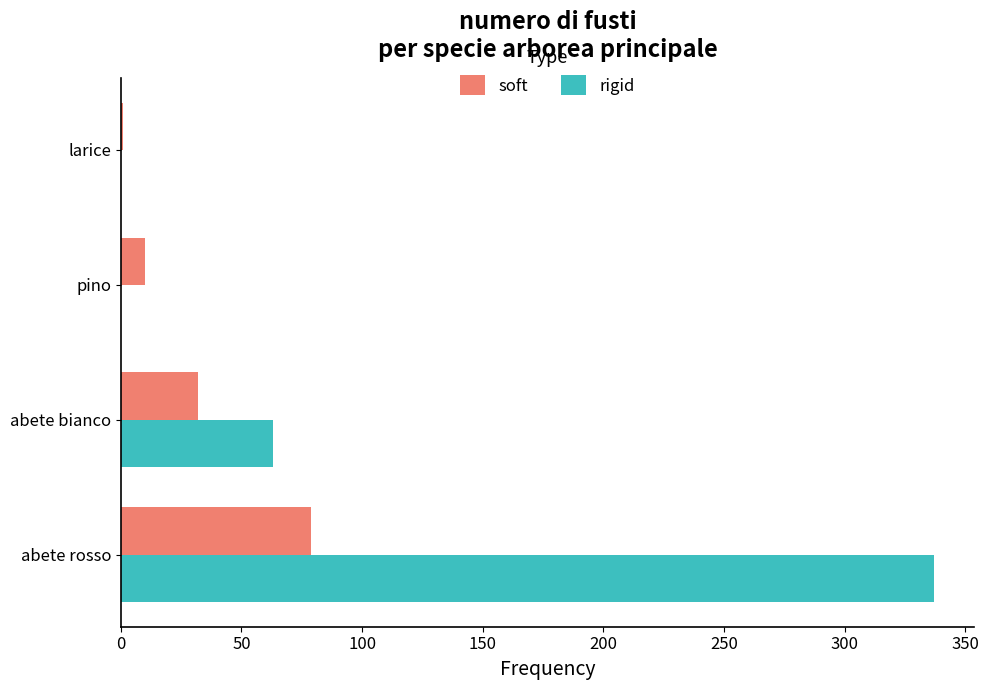

Where is rigid nearest to the value 168?

abete bianco